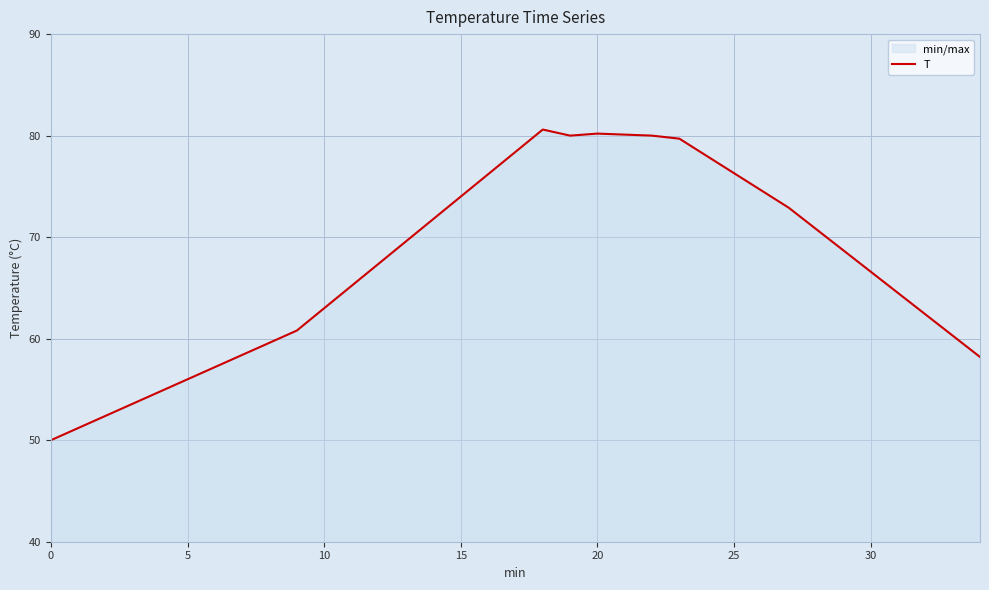

Where is the first local minimum?

19